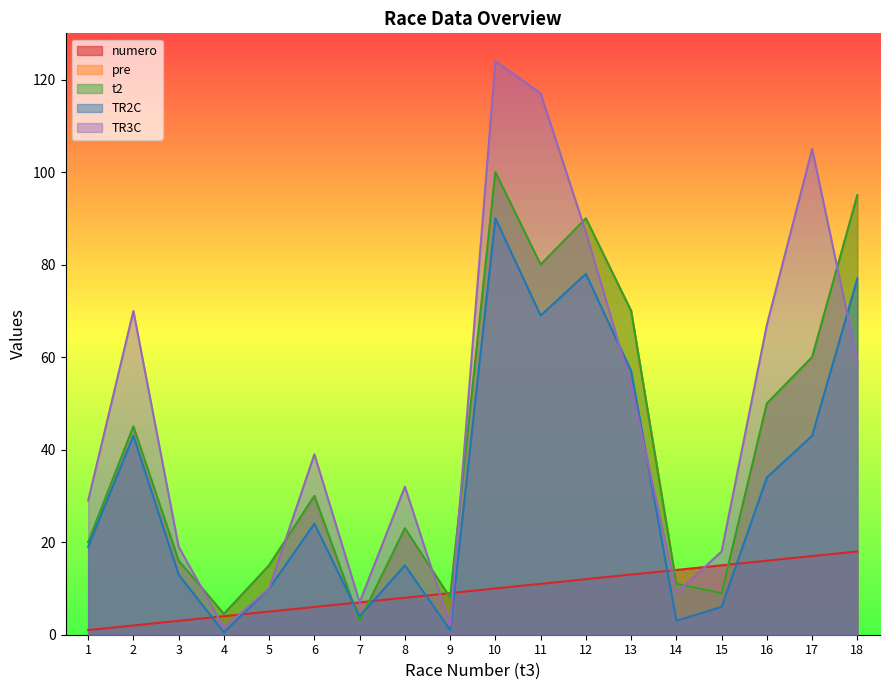

How many lines are shown in the chart?

5